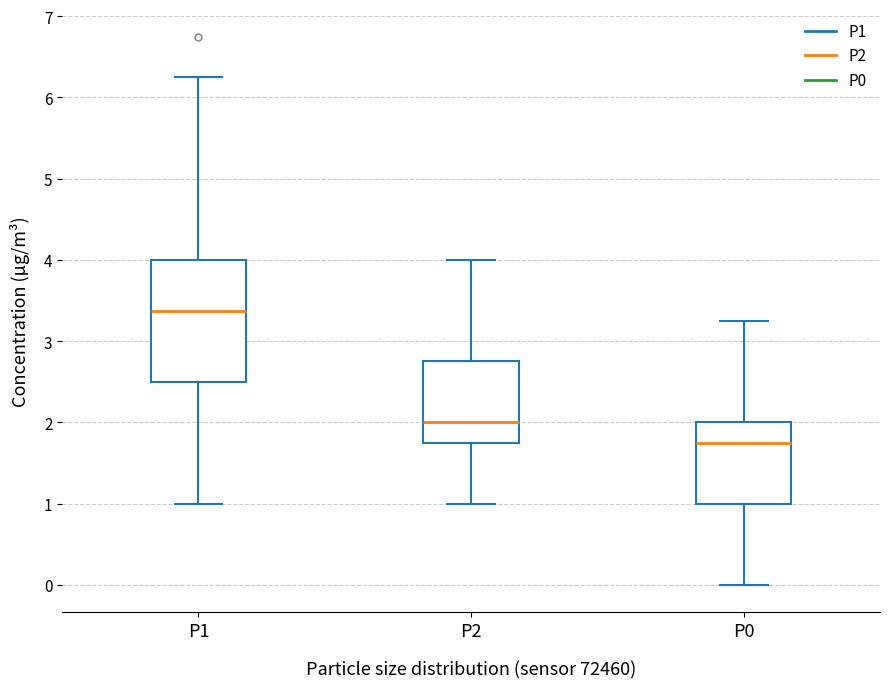

Where does the upper whisker of the box for P1 end on the y-axis? The values are not printed on the chart, so give them approximately, as read against the axis.

6.3